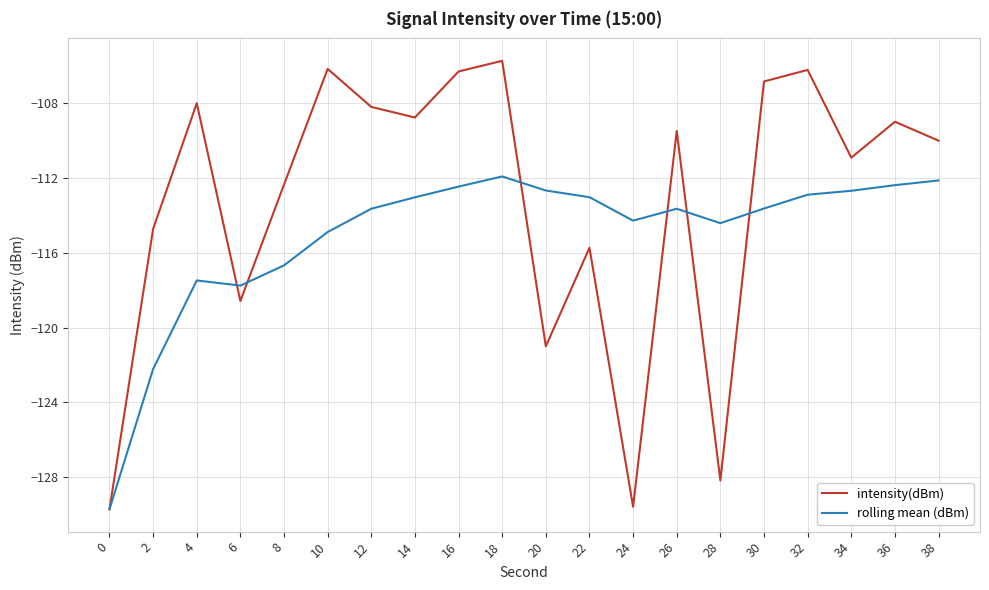

Count the number of categories in the chart.

20